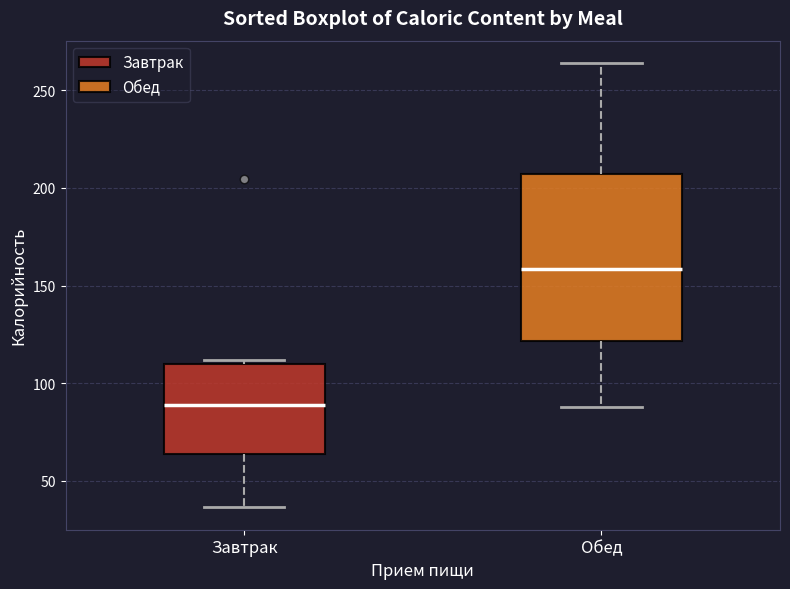

Where does the median line of the box for Завтрак sit on the y-axis? The values are not printed on the chart, so give them approximately, as read against the axis.

90